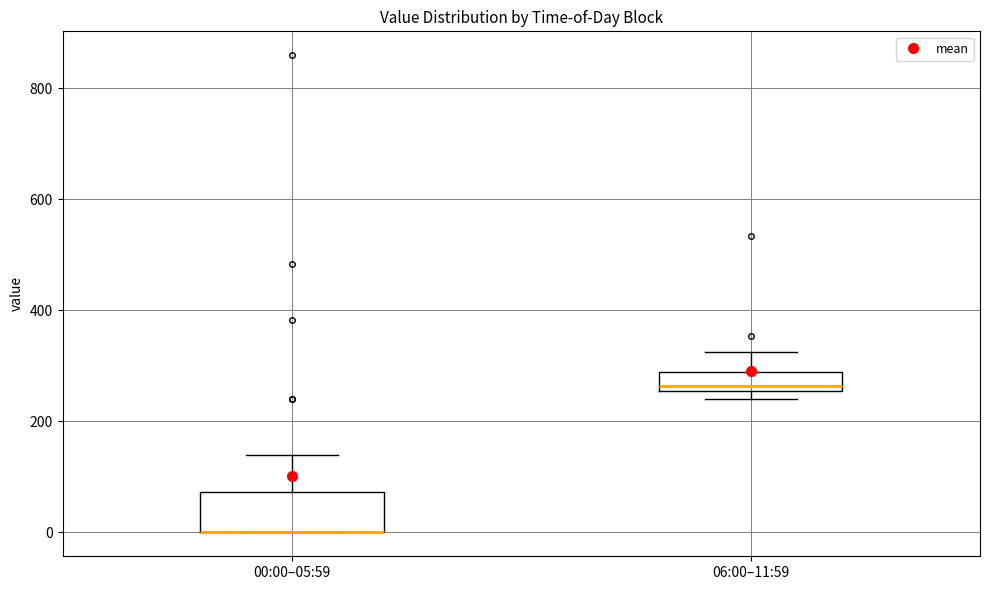

Reading left to right, read every box against the y-axis: the position of its median line, the range the box covers, and the ends of its whiskers. The values are not printed on the chart, so give them approximately, as read against the axis.

00:00–05:59: median 0 (drawn on the box's lower edge), box 0 to 80, whiskers 0 to 140
06:00–11:59: median 260 (just above the box's lower edge), box 260 to 280, whiskers 240 to 320